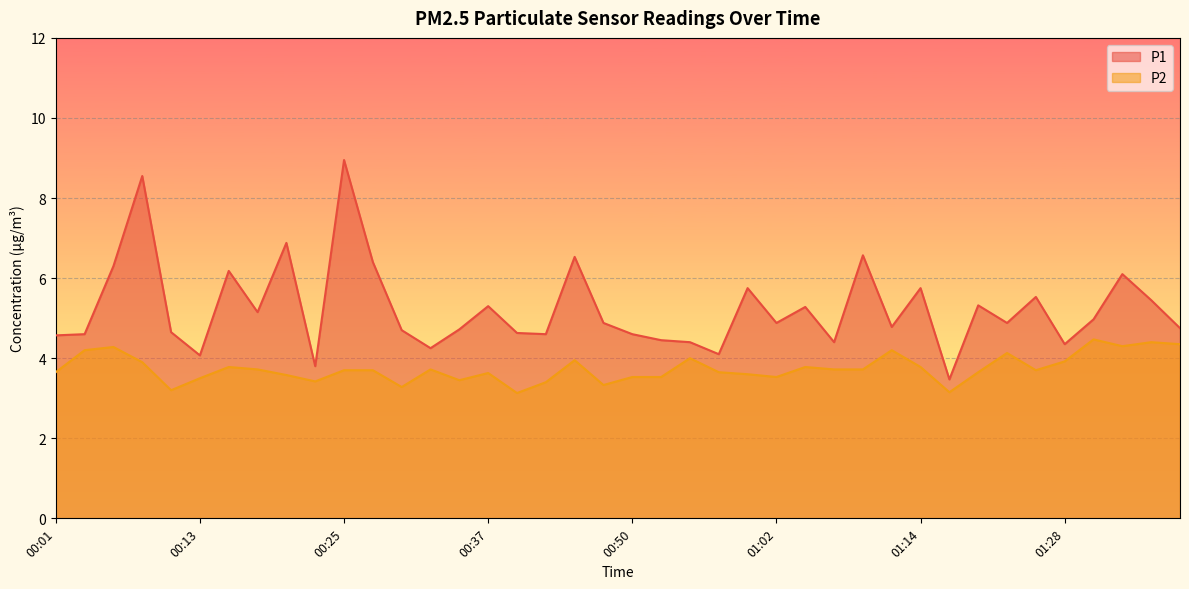

At which category does P2 reach its first local valley?

00:10